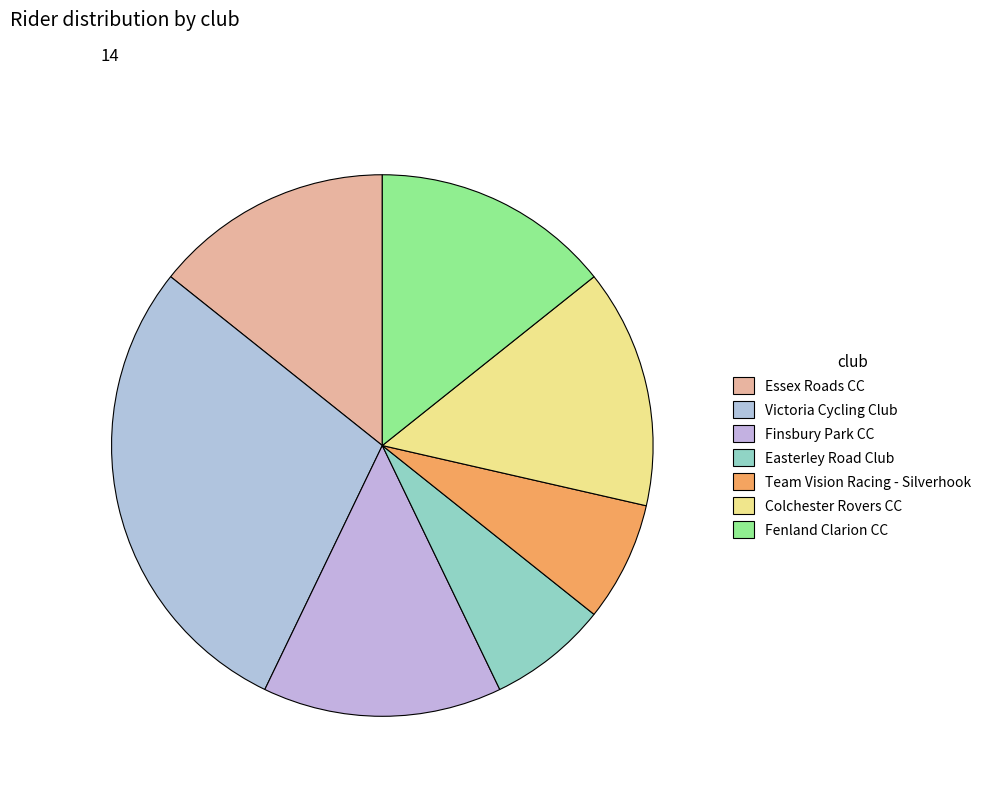

Approximately how many times larger is the value at Fenland Clarion CC compared to Easterley Road Club?

2.0